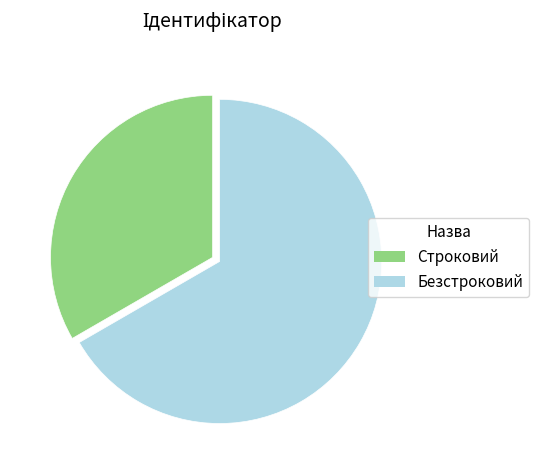

Rank the categories by value from highest to lowest.

Безстроковий, Строковий